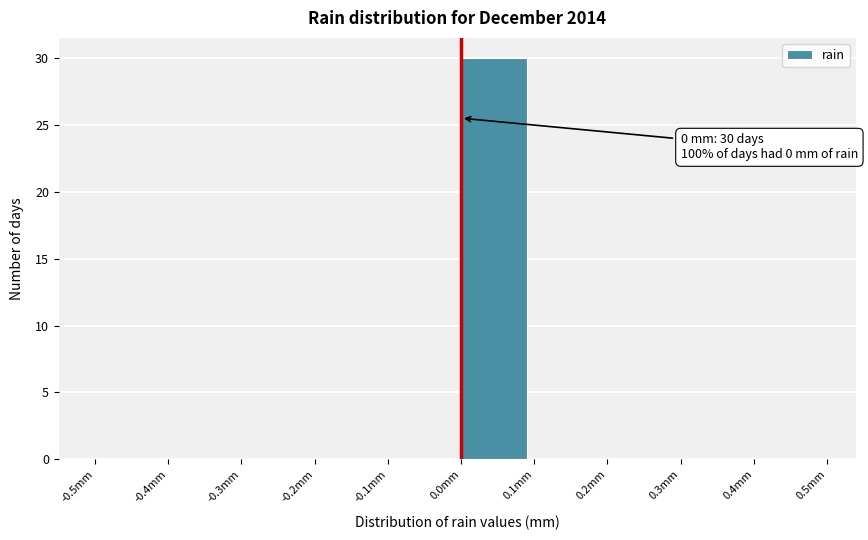

Which range on the x-axis has the tallest bar?

0.0 to 0.1